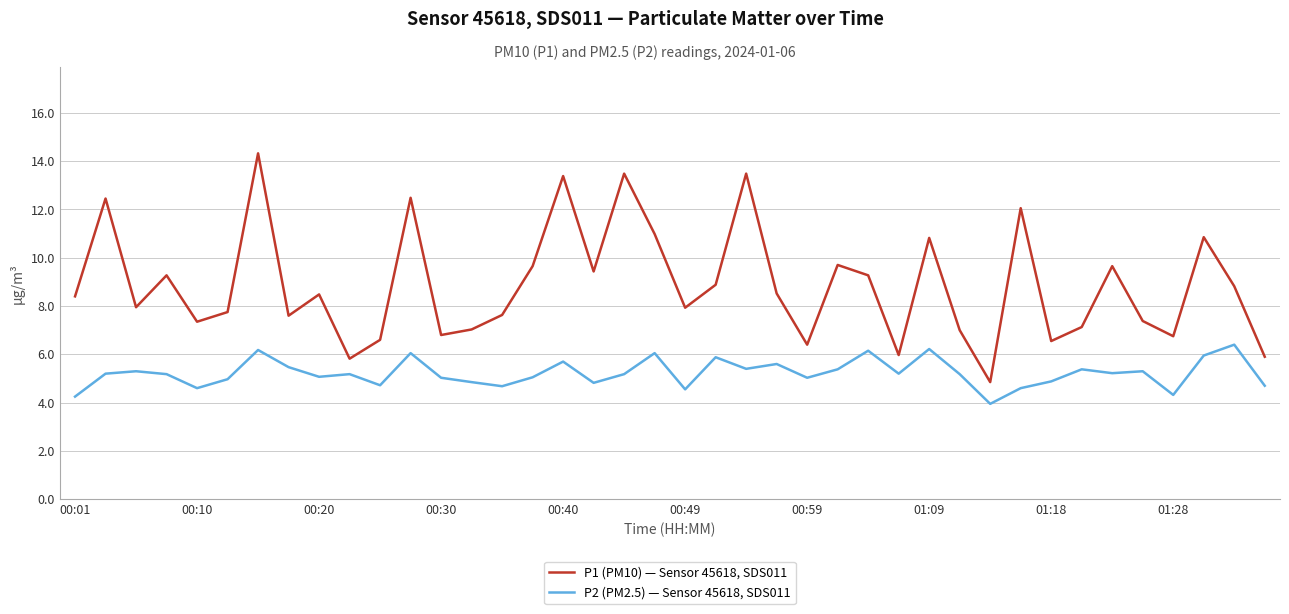

What is the sum of all P2 (PM2.5) — Sensor 45618, SDS011 values?

208.8